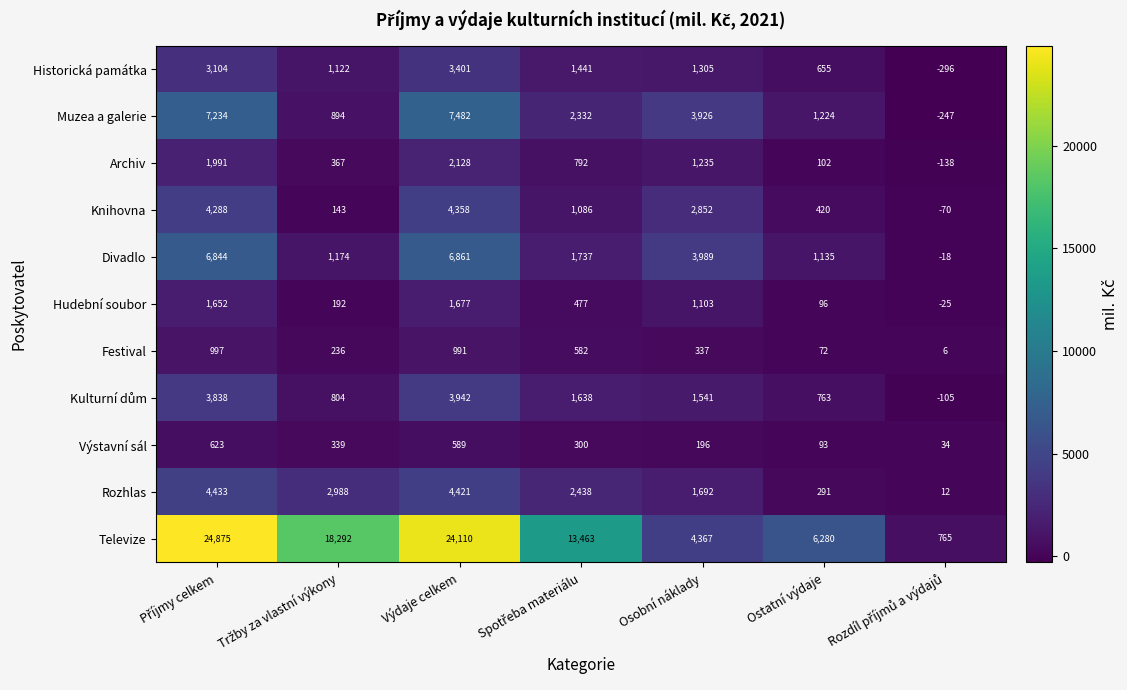

Count the number of categories in the chart.

7